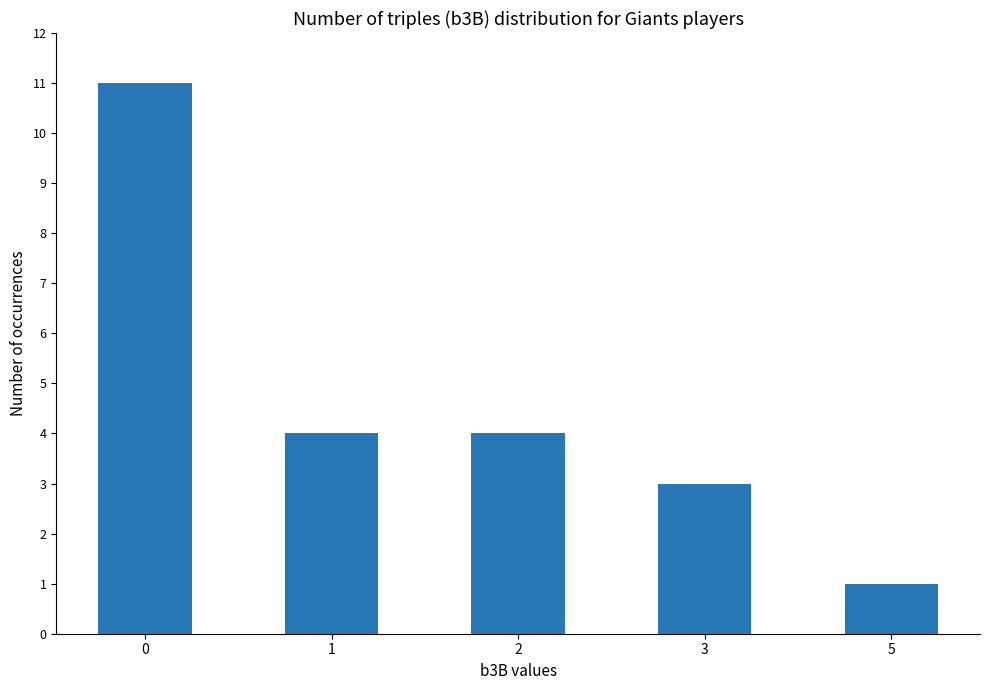

True or false: the data shows 0 at 5.

False